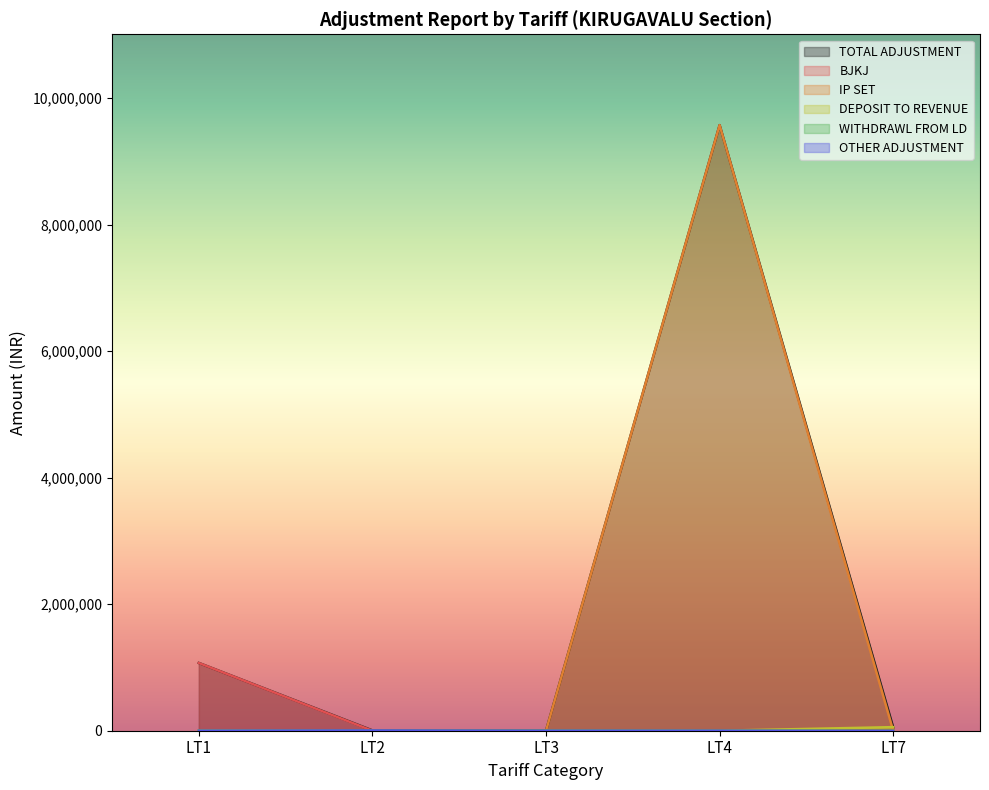

Reading left to right, list all the values displayed in this chart.

TOTAL ADJUSTMENT: LT1=1070947.4	LT2=4647.0	LT3=1715.7	LT4=9572270.4	LT7=52960.0
BJKJ: LT1=1070947.4	LT2=0.0	LT3=0.0	LT4=0.0	LT7=0.0
IP SET: LT1=0.0	LT2=0.0	LT3=0.0	LT4=9572270.4	LT7=0.0
DEPOSIT TO REVENUE: LT1=0.0	LT2=795.0	LT3=0.0	LT4=0.0	LT7=56812.0
WITHDRAWL FROM LD: LT1=0.0	LT2=0.0	LT3=1715.7	LT4=0.0	LT7=0.0
OTHER ADJUSTMENT: LT1=0.0	LT2=3852.0	LT3=0.0	LT4=0.0	LT7=-3852.0